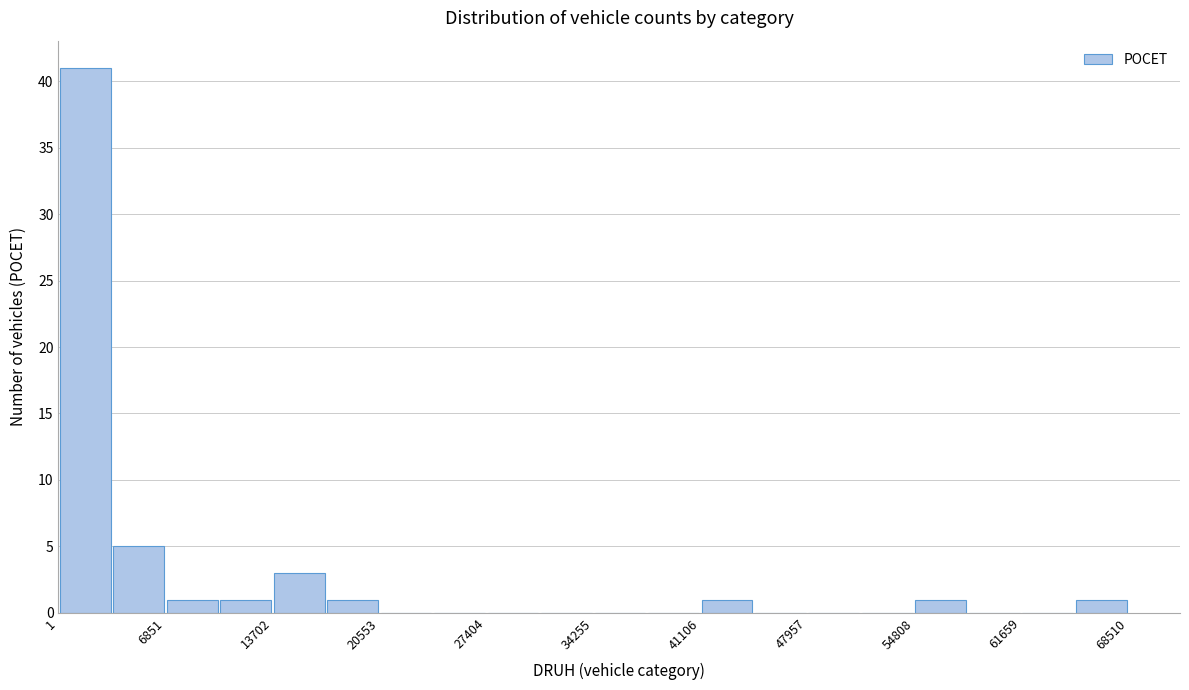

Around what value on the x-axis is the tallest bar? Give the approximate position of its centre, as read against the axis.

2000